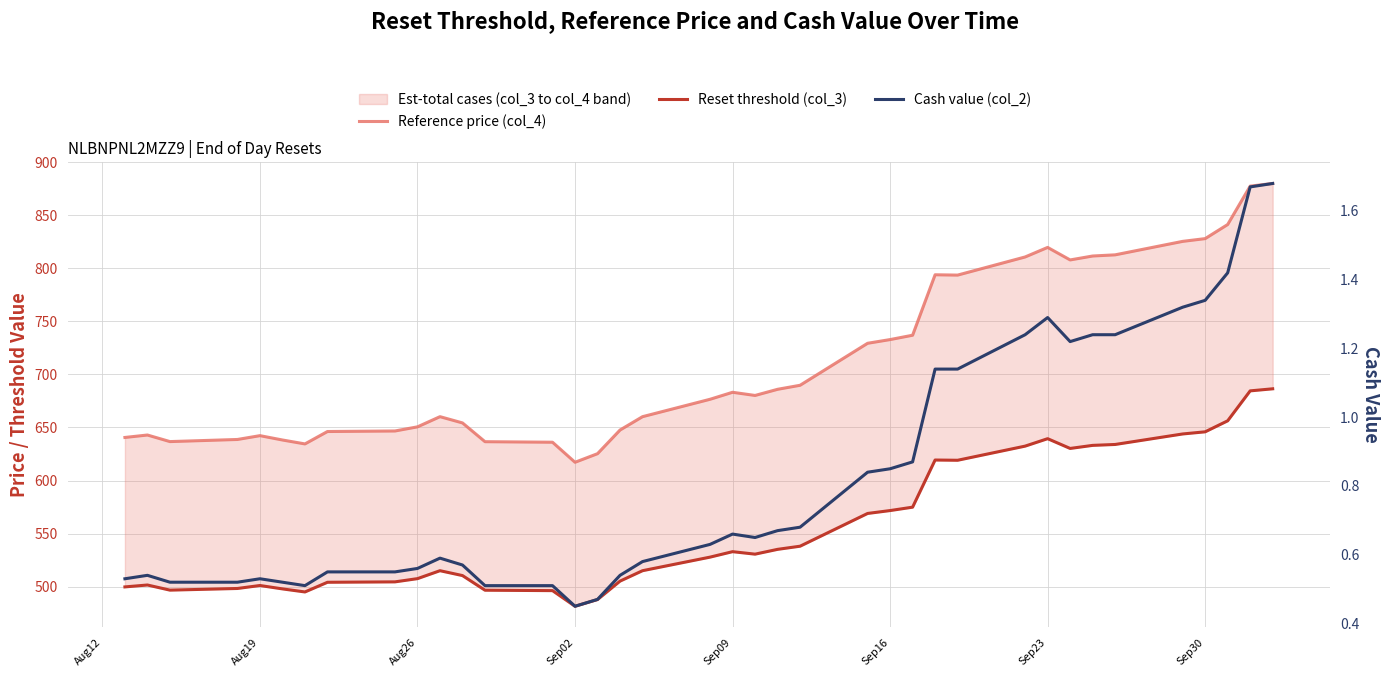

The value of Reference price (col_4) at Sep02 is 638.7. True or false?

True